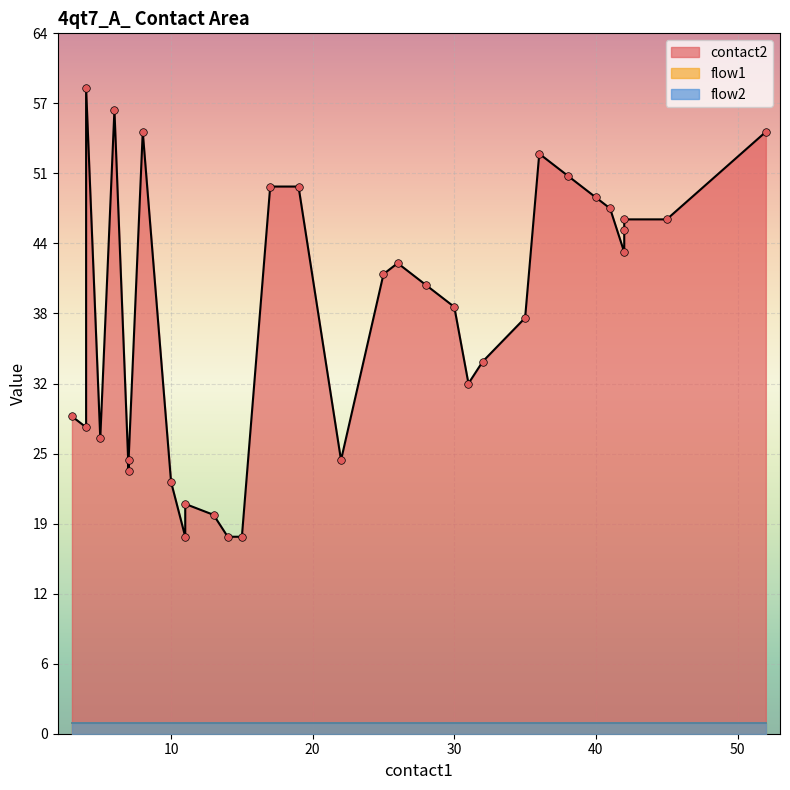

Which series has the widest spread of Y values?

contact2